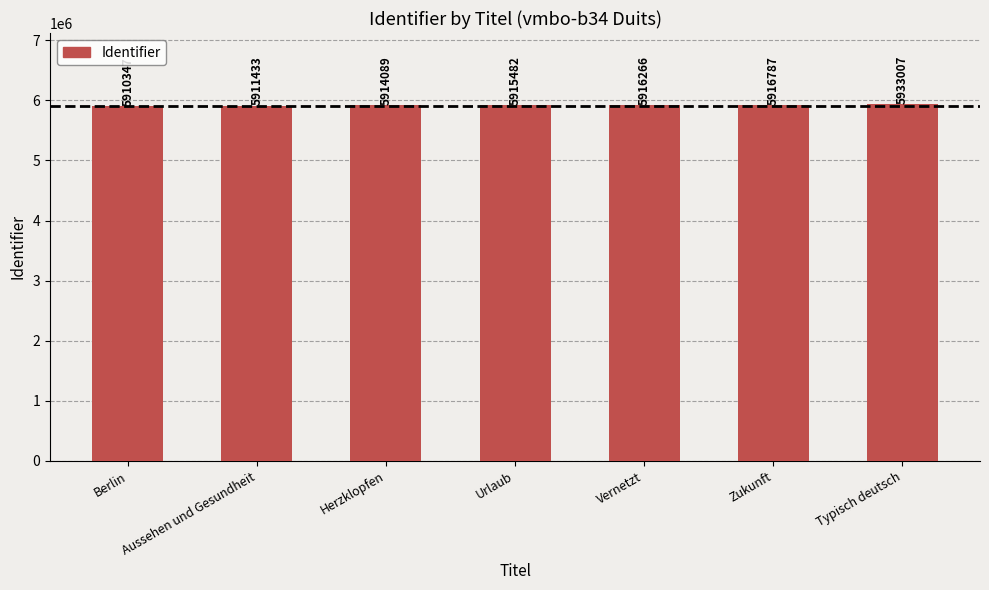

At which category does the chart reach its peak across all series?

Typisch deutsch